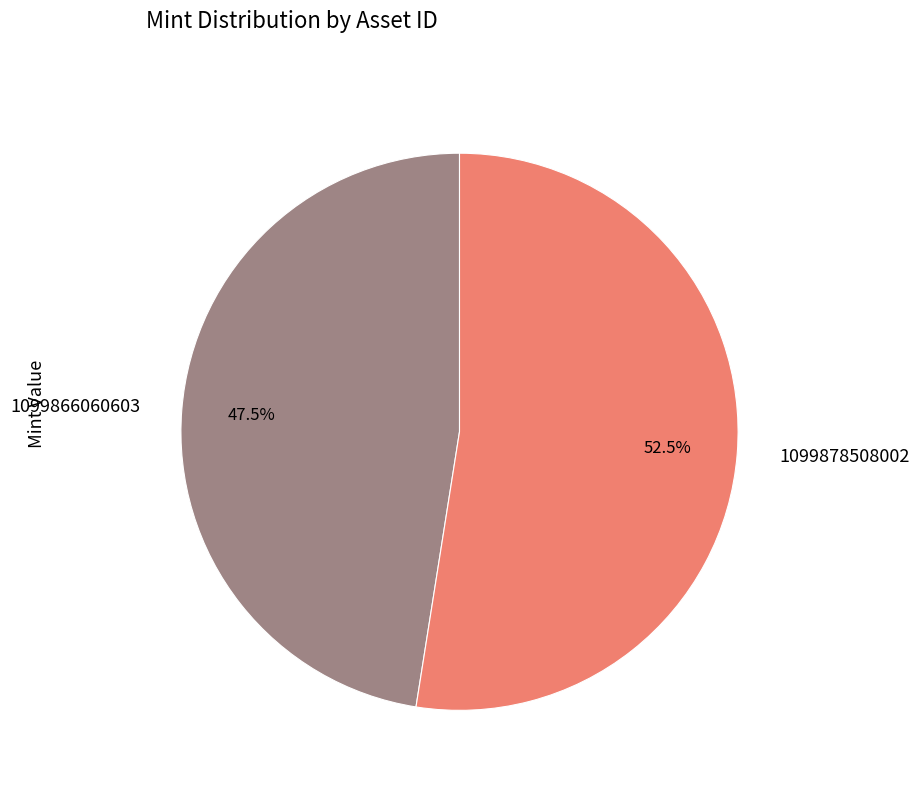

Which has a higher value, 1099878508002 or 1099866060603?

1099878508002